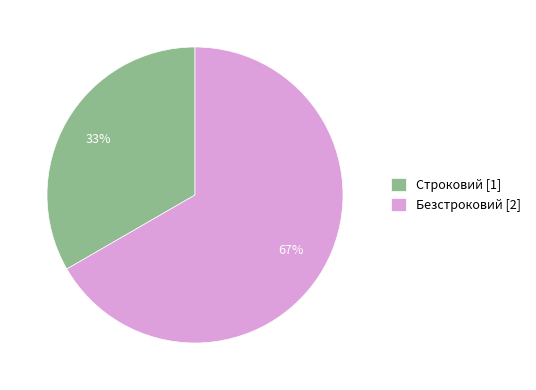

Rank the categories by value from lowest to highest.

Строковий, Безстроковий